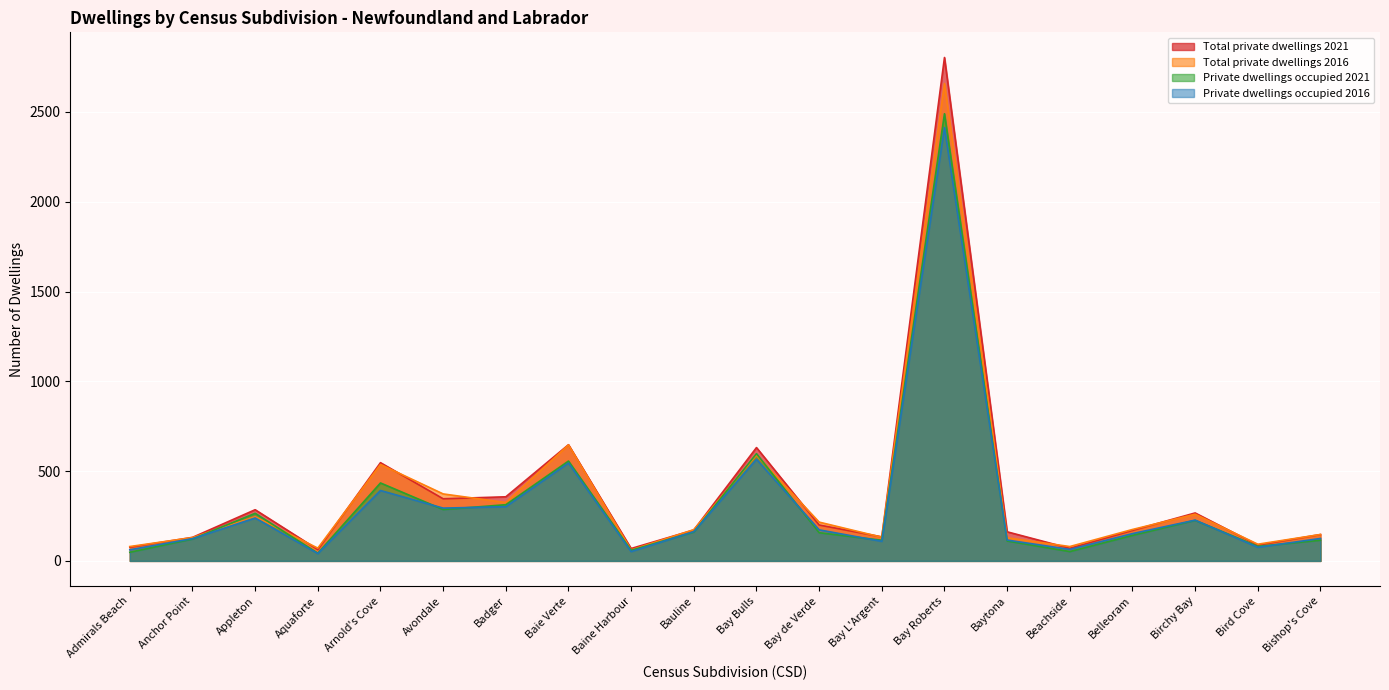

What are all the series names shown in the legend?

Total private dwellings 2021, Total private dwellings 2016, Private dwellings occupied 2021, Private dwellings occupied 2016